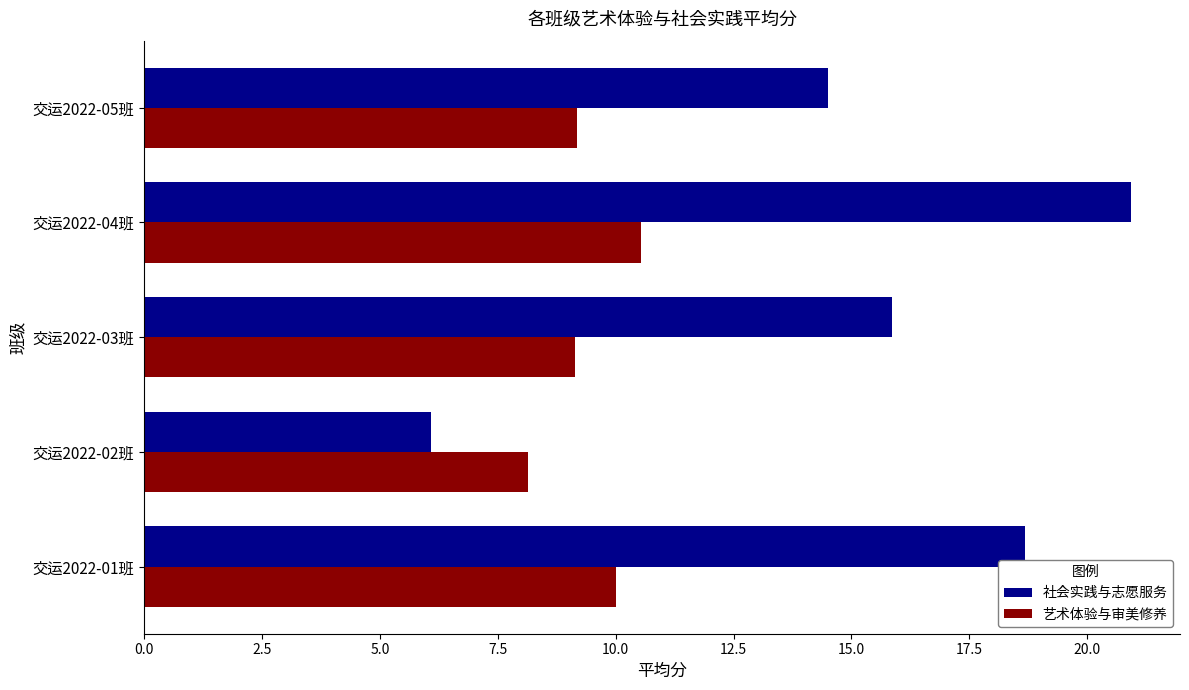

List the series in order of their peak value, lowest first.

艺术体验与审美修养, 社会实践与志愿服务